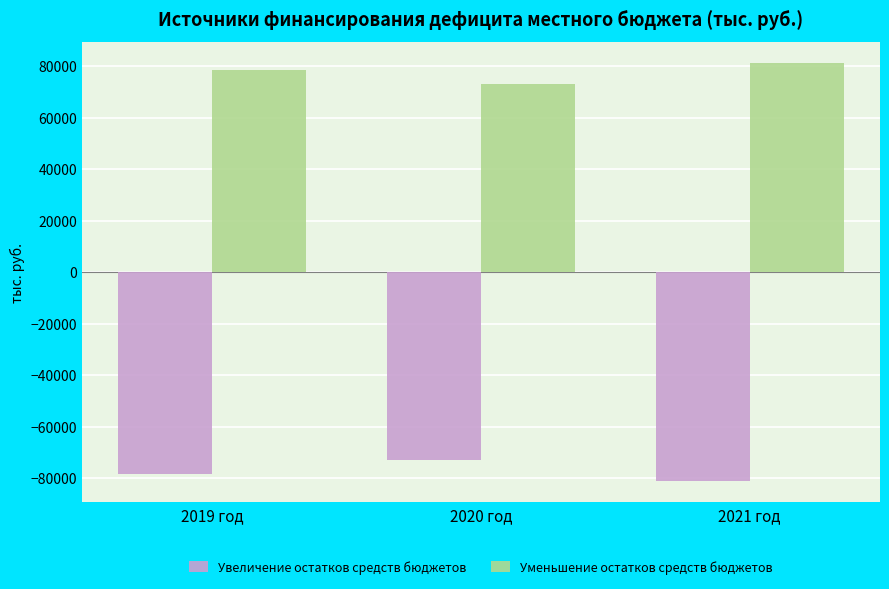

Reading left to right, extract all data points from this chart.

Увеличение остатков средств бюджетов: 2019 год=-78433.3	2020 год=-73089.7	2021 год=-81270.3
Уменьшение остатков средств бюджетов: 2019 год=78433.3	2020 год=73089.7	2021 год=81270.3